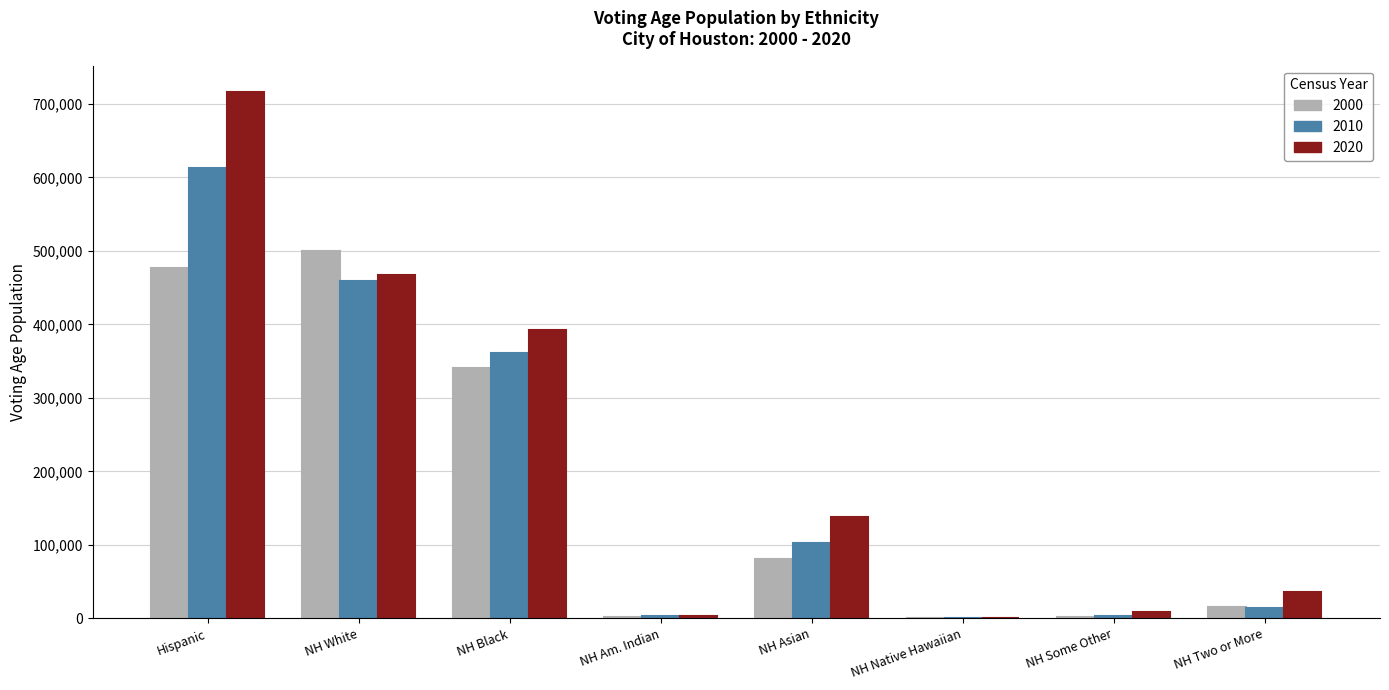

How many groups of bars are there?

8